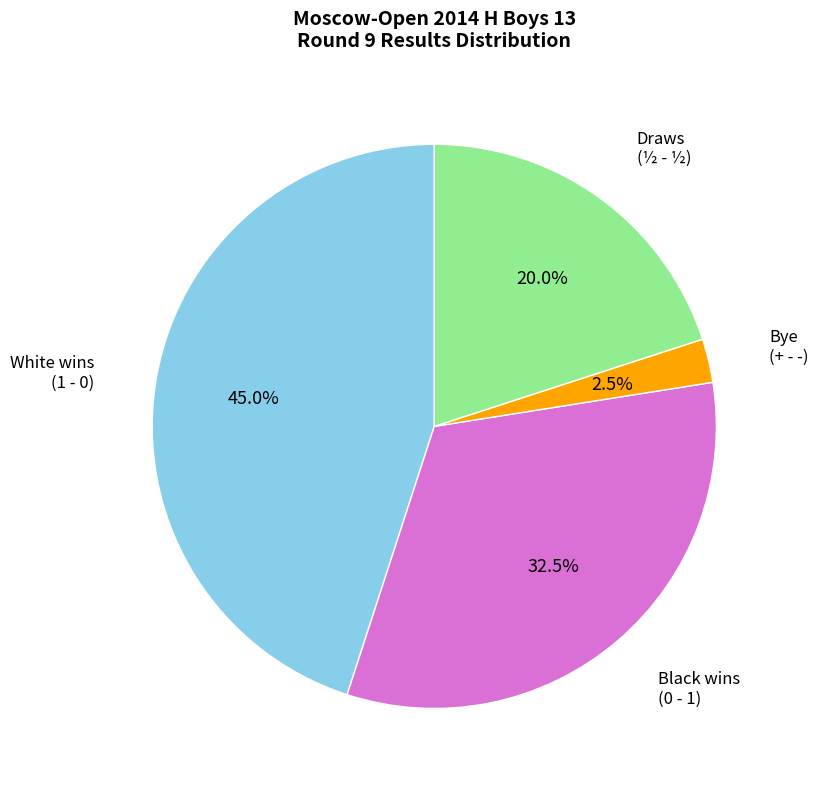

How many segments does this pie chart have?

4